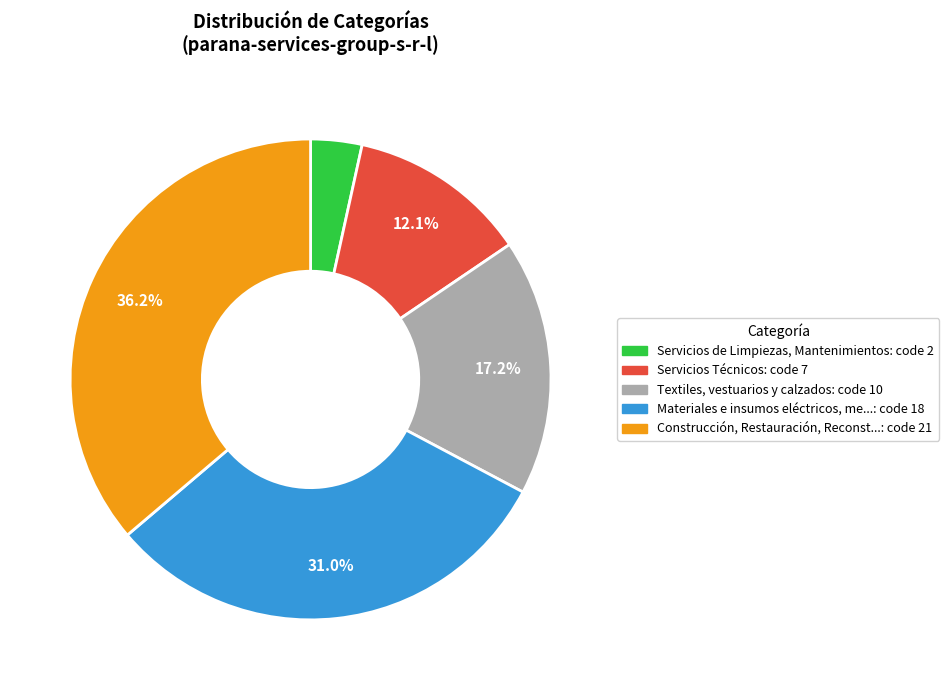

How many segments does this pie chart have?

5